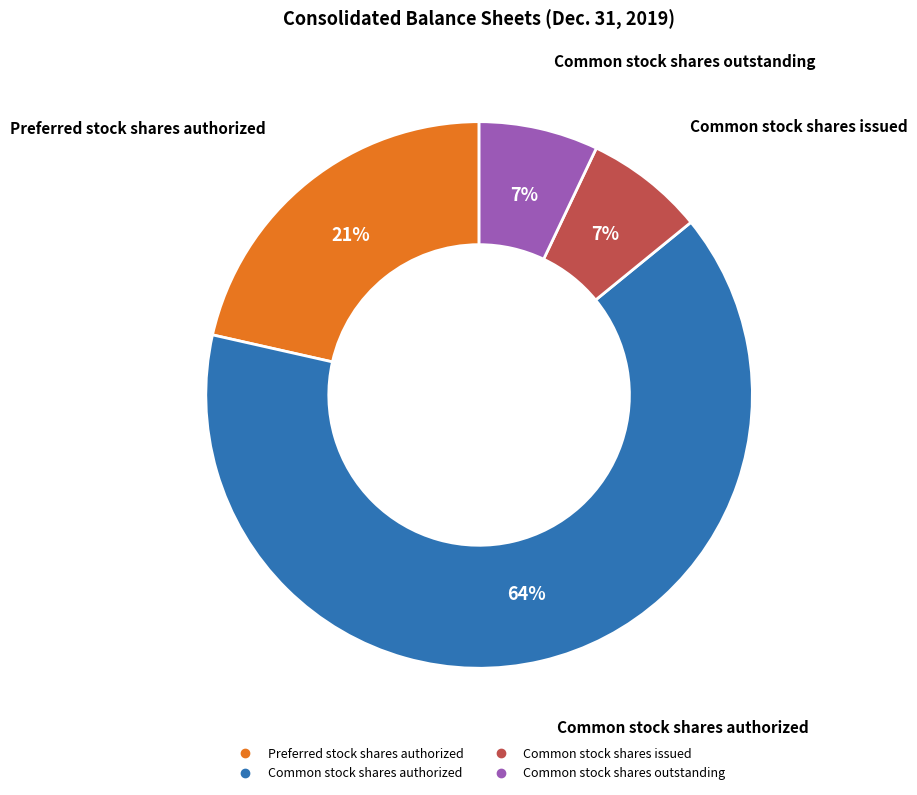

Between Preferred stock shares authorized and Common stock shares issued, which is larger?

Preferred stock shares authorized